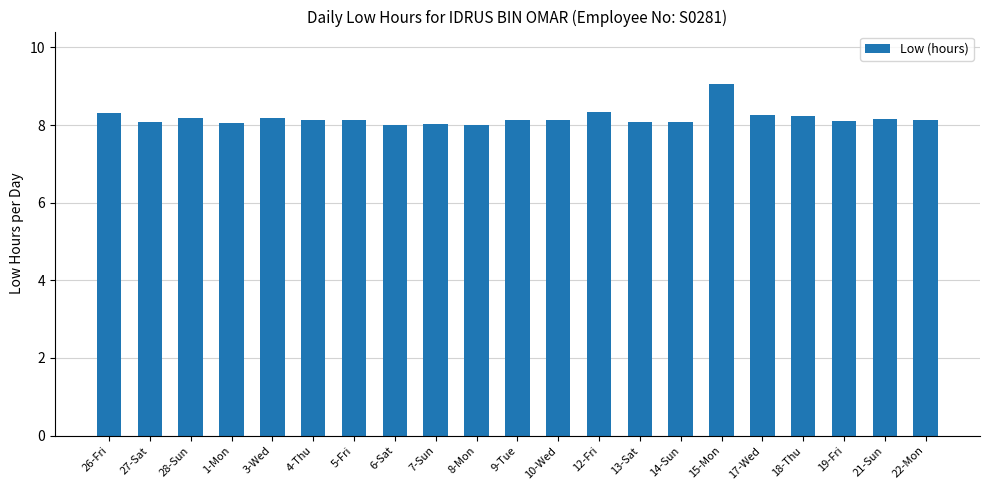

True or false: the data shows 8.3 at 12-Fri.

True